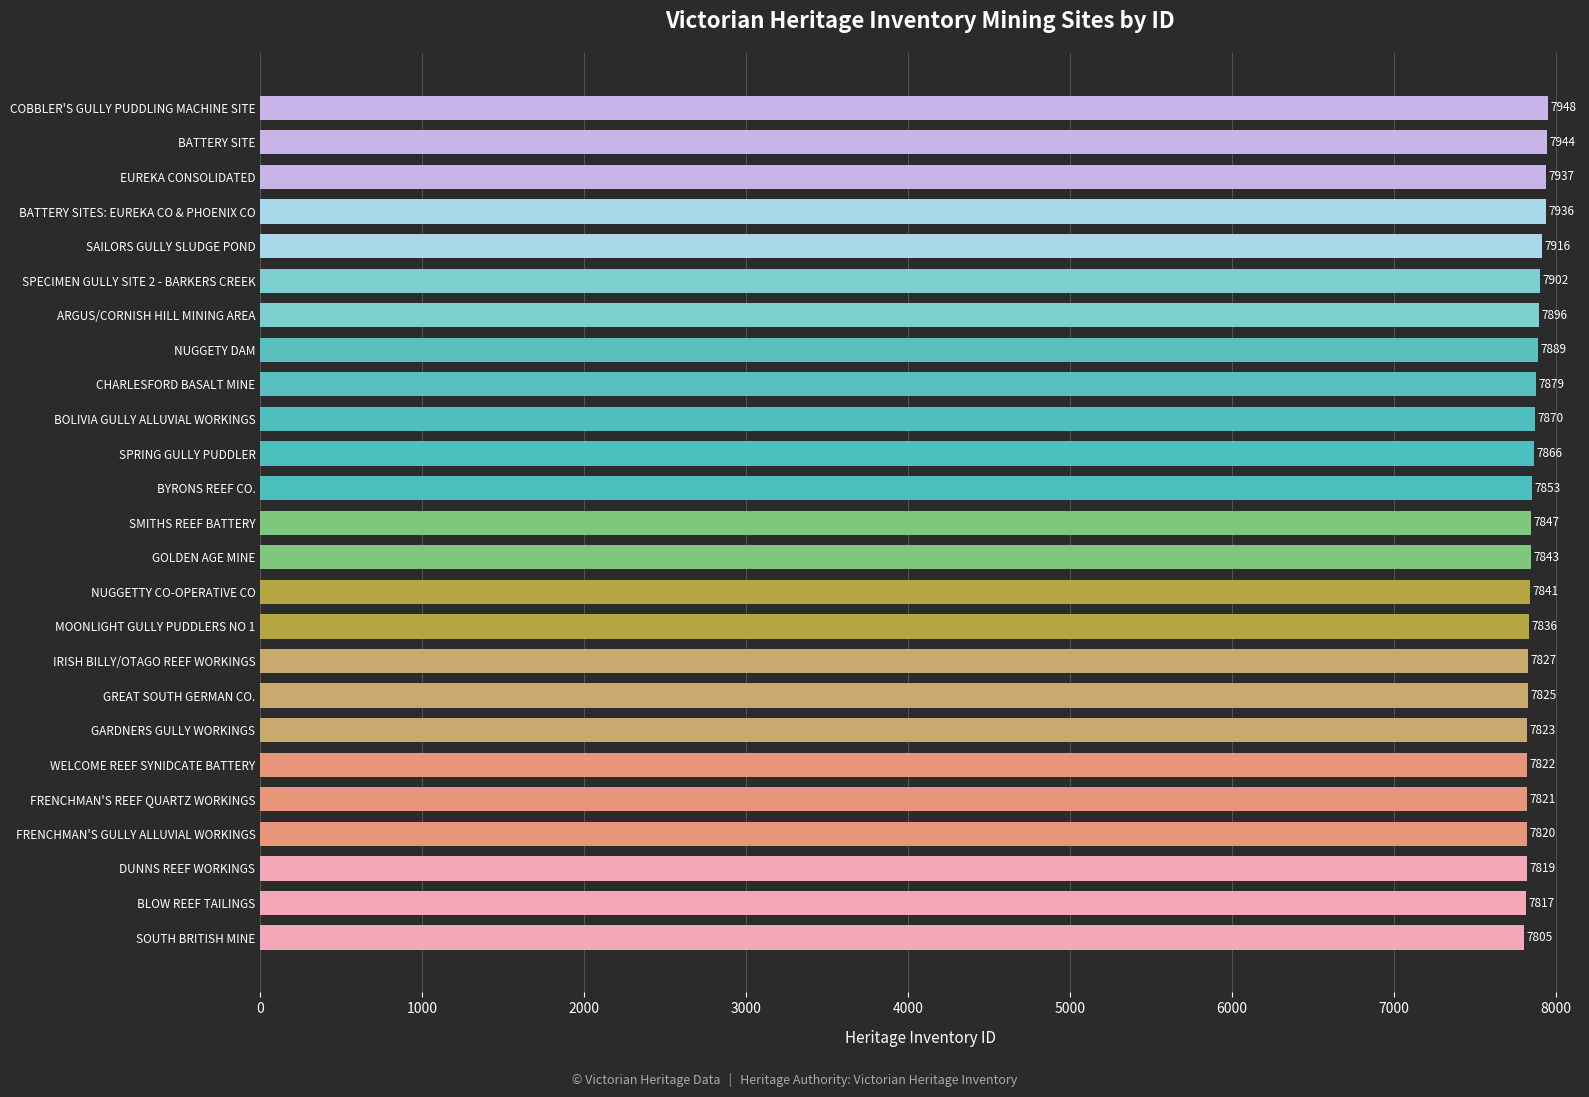

What is the difference between the values at GREAT SOUTH GERMAN CO. and WELCOME REEF SYNIDCATE BATTERY?

3